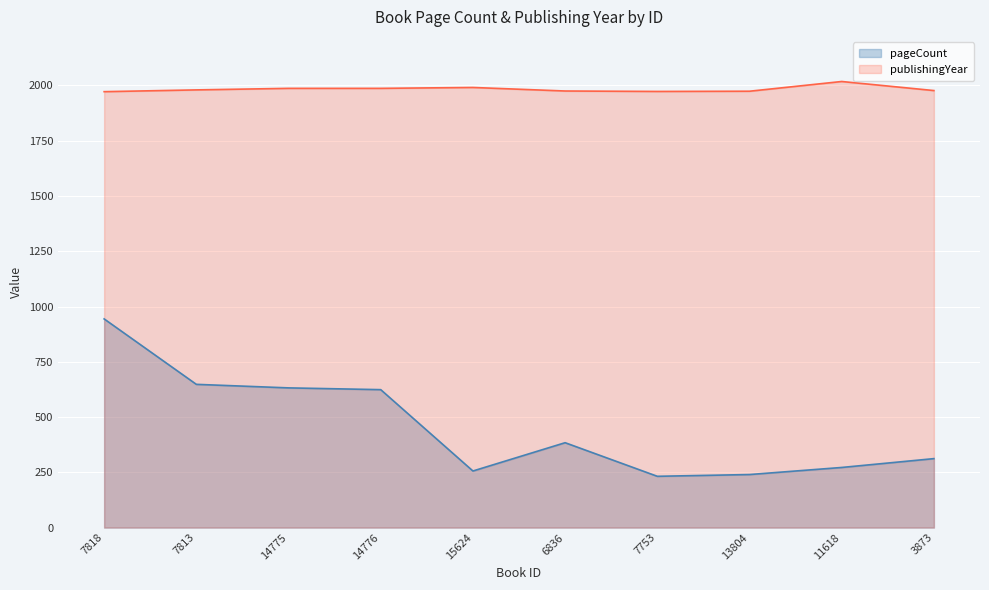

Does the chart display data point markers on the line(s)?

No